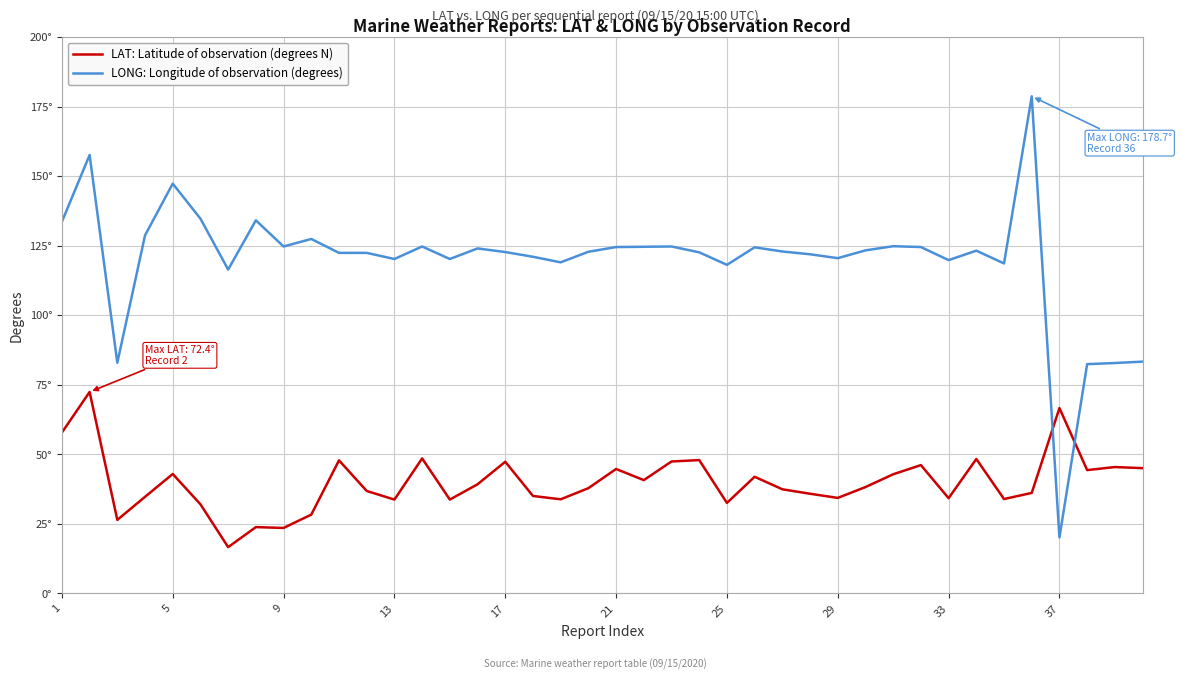

What are all the series names shown in the legend?

LAT: Latitude of observation (degrees N), LONG: Longitude of observation (degrees)